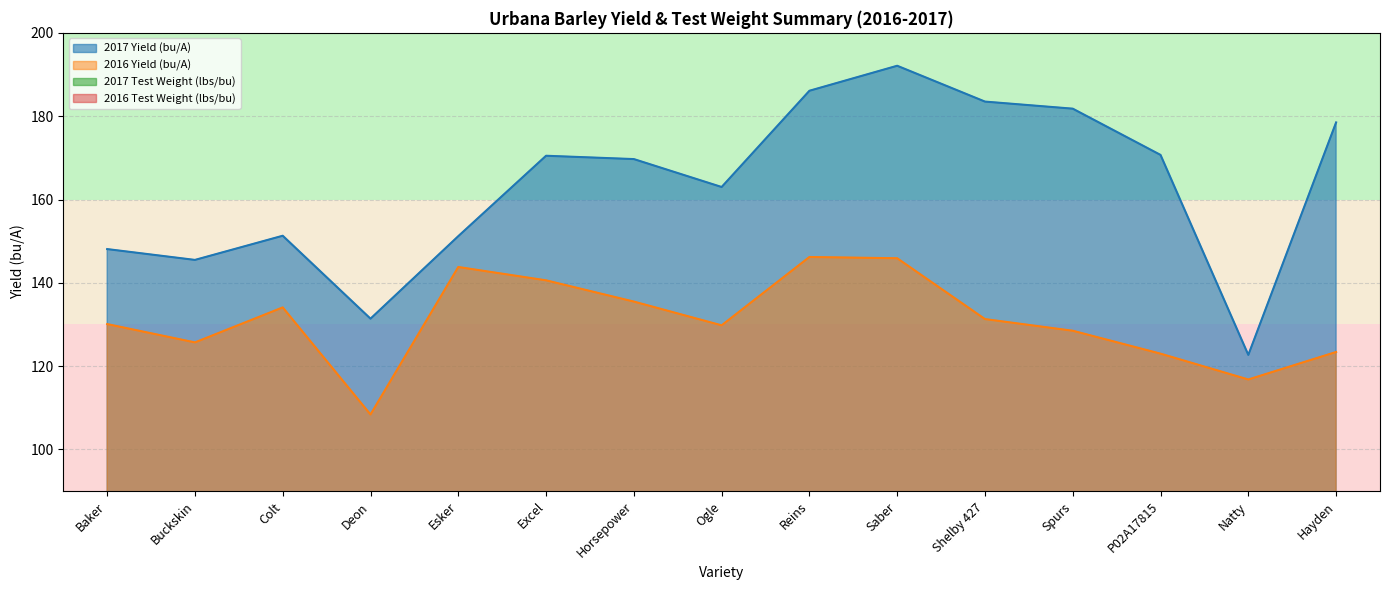

At which label is 2016 Yield (bu/A) closest to 127?

Buckskin